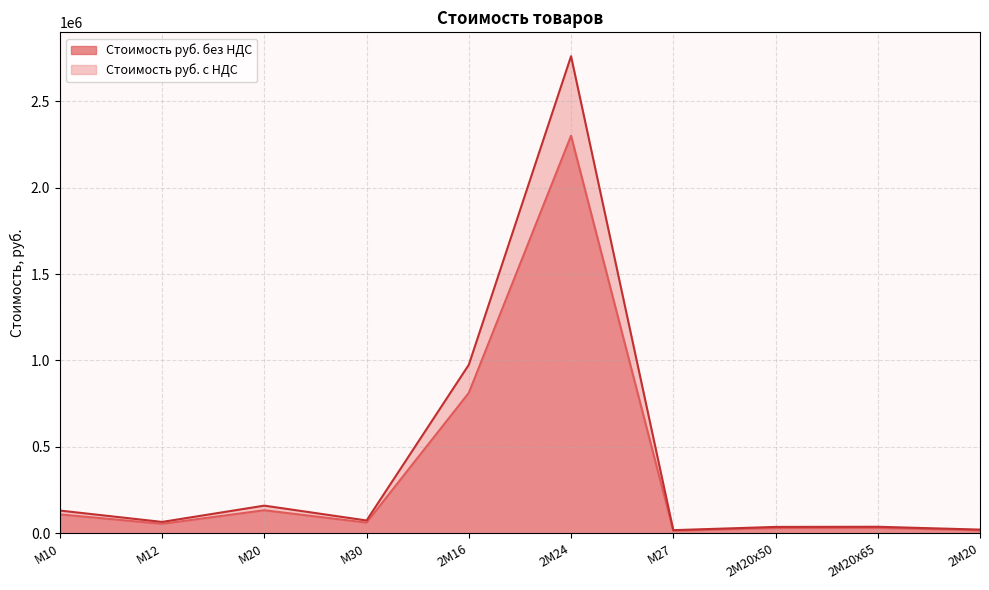

At which category does the chart reach its minimum across all series?

М27